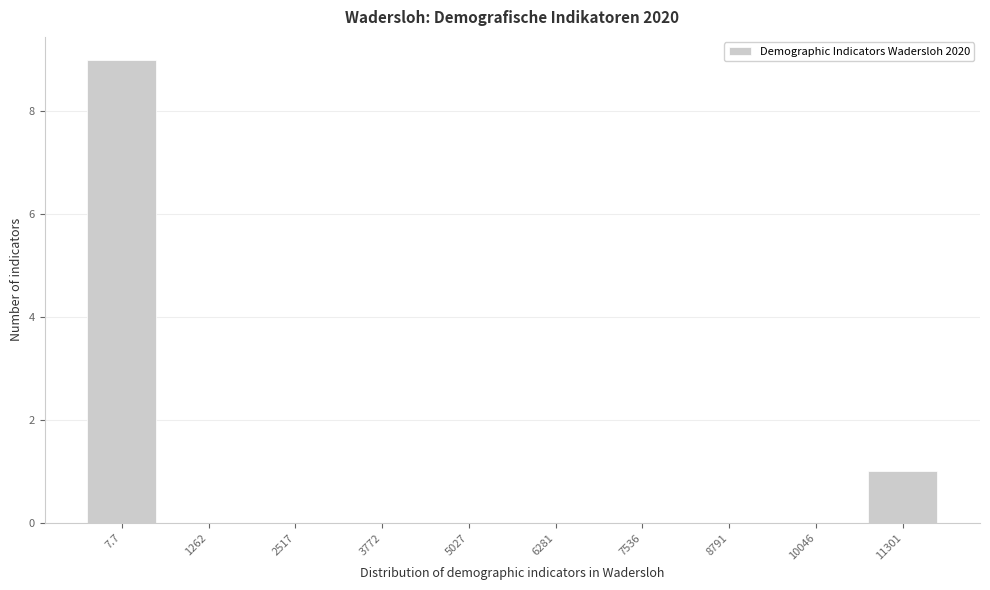

Reading left to right, transcribe all the data shown in this chart.

7.7=9	1262=0	2517=0	3772=0	5027=0	6281=0	7536=0	8791=0	10046=0	11301=1